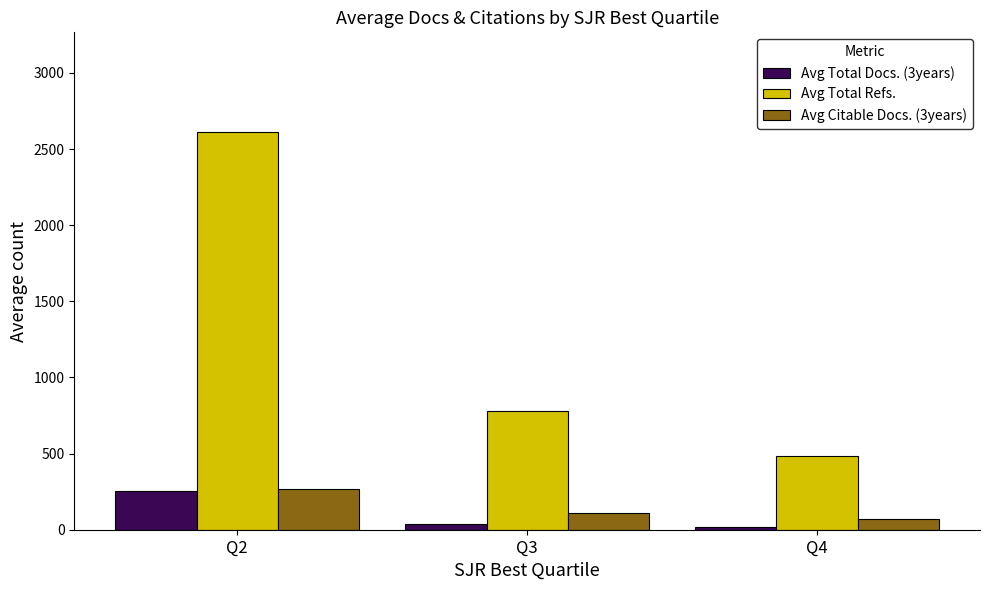

At how many categories does at least one series exceed 2546?

1